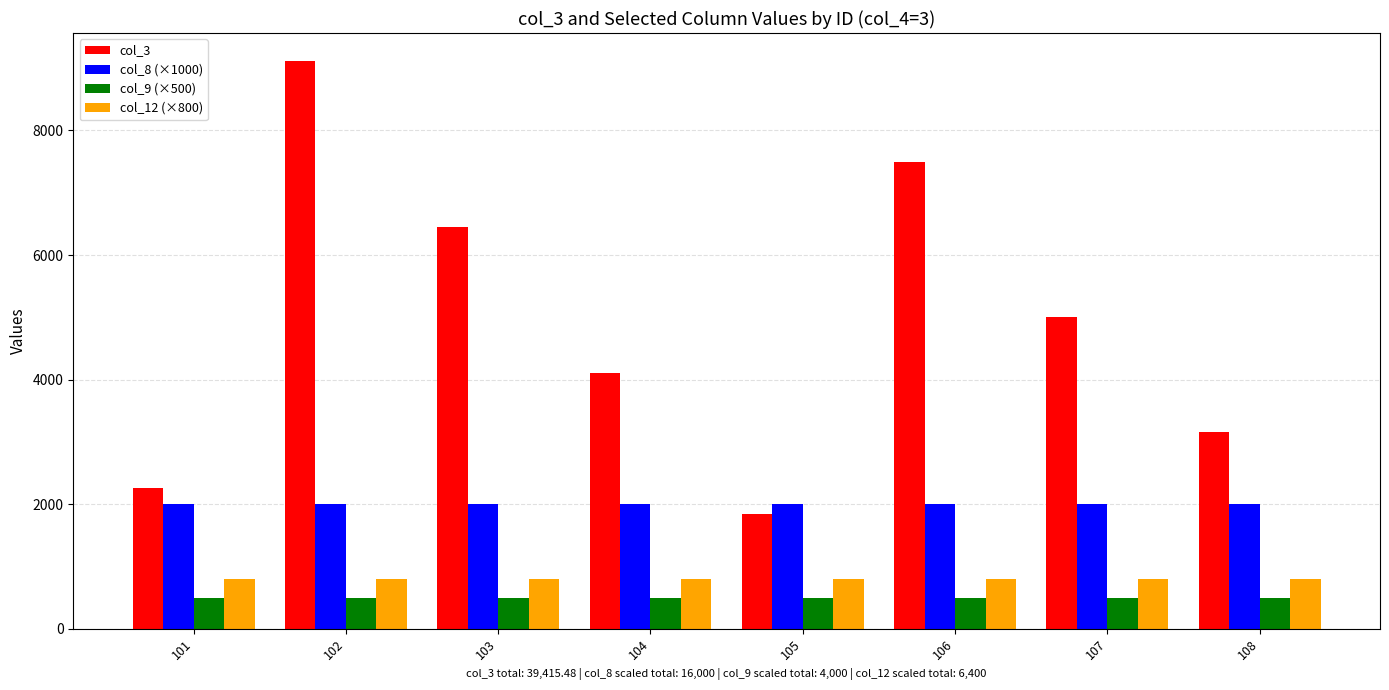

Which series has the largest total across all categories?

col_3